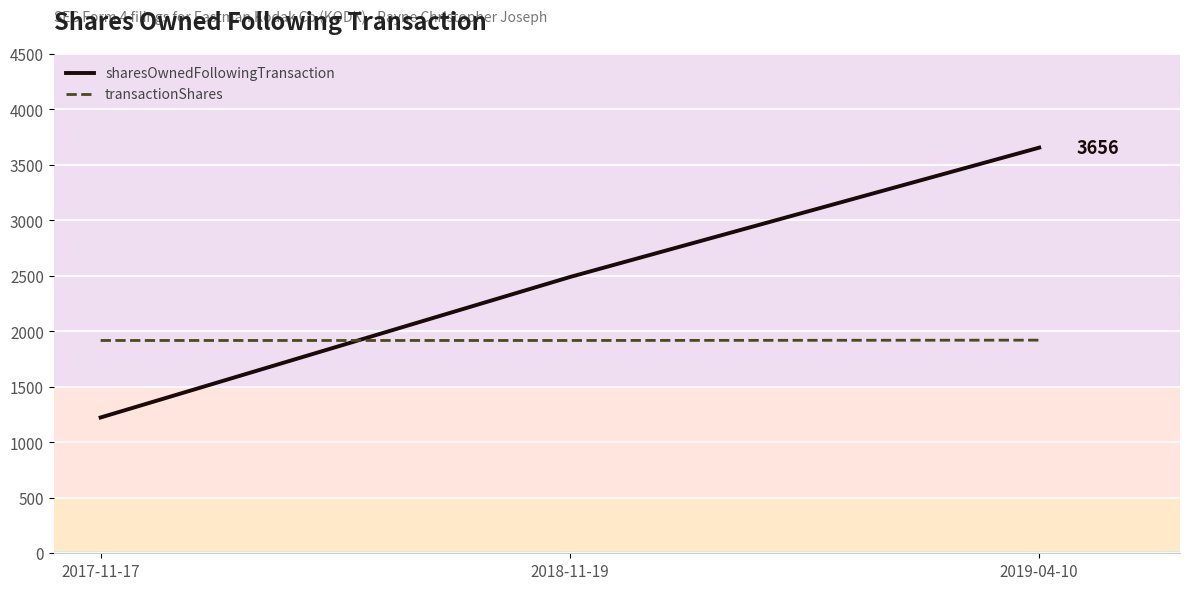

Is it true that sharesOwnedFollowingTransaction equals 1637 at 2018-11-19?

False